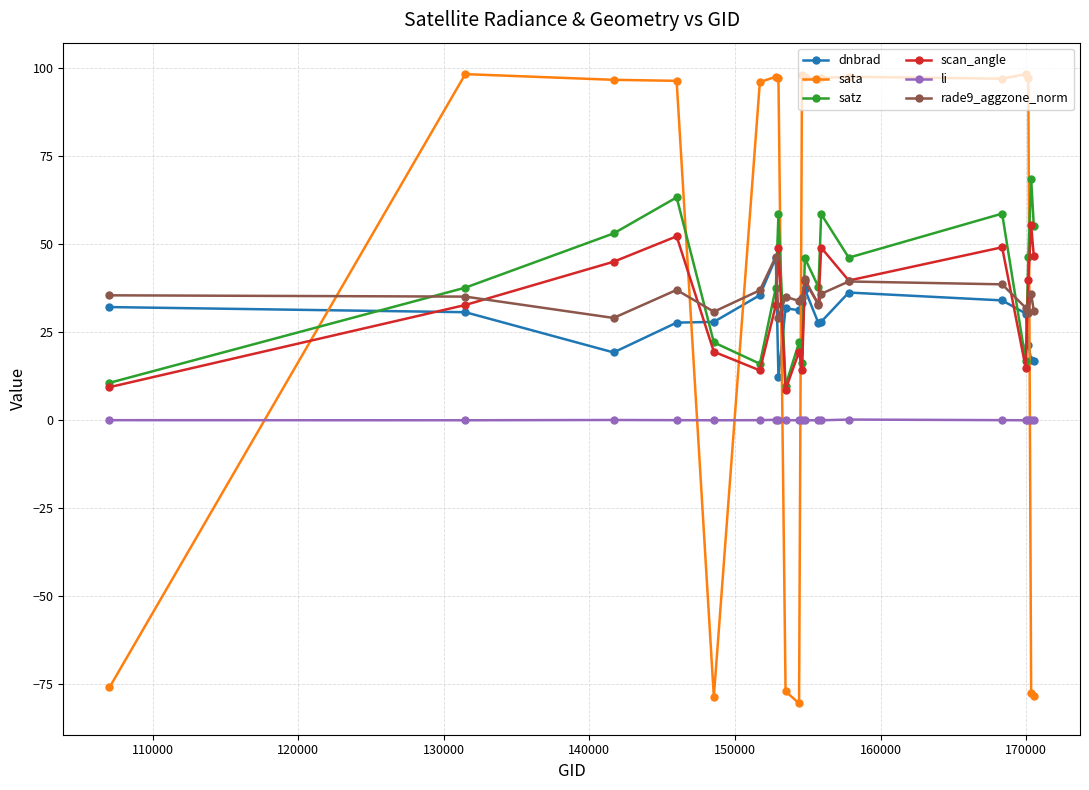

Which series has the largest range (max minus min)?

sata